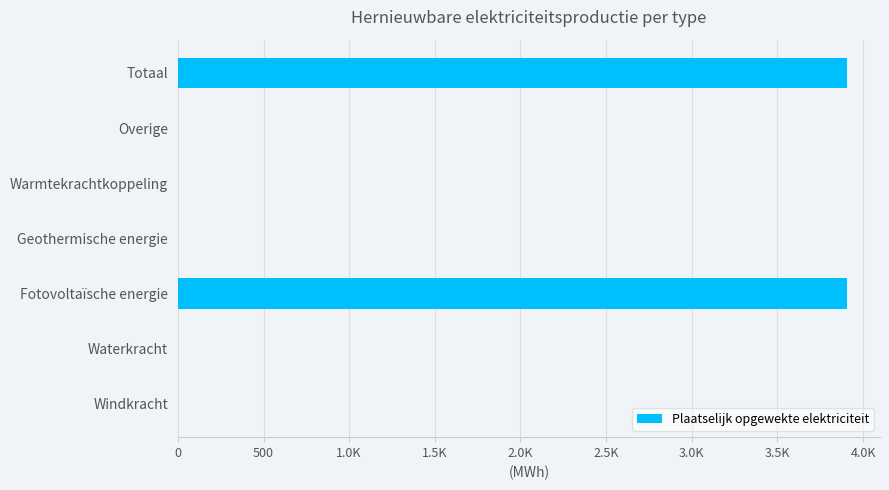

Are the bars horizontal?

Yes